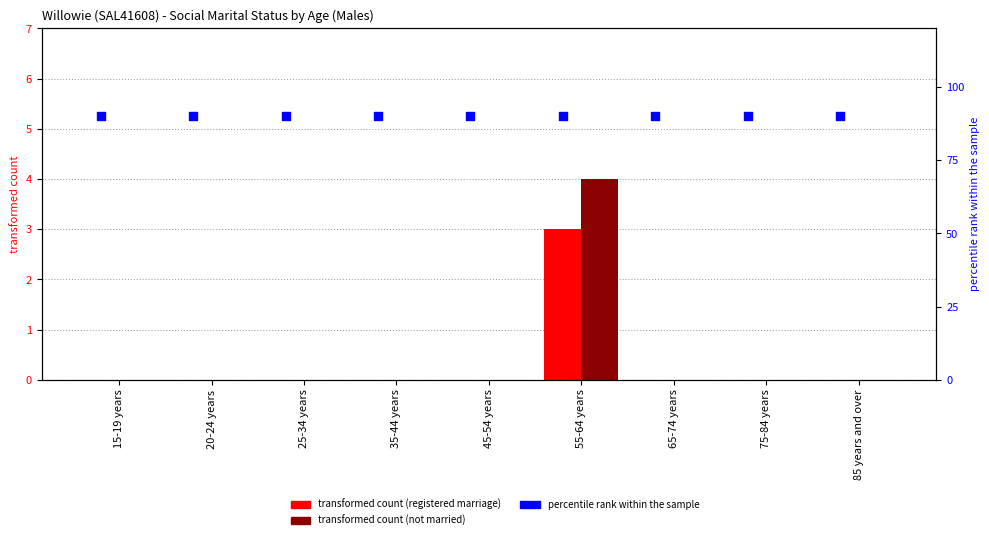

Is the value of Married in a registered marriage at 85 years and over greater than the value of Not married at 55-64 years?

No